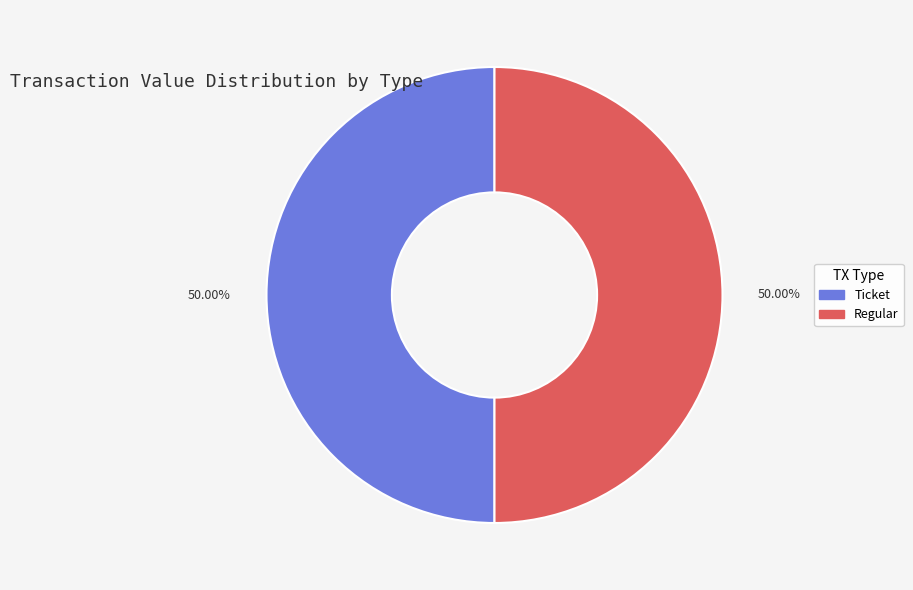

Approximately how many times larger is the value at Regular compared to Ticket?

1.0